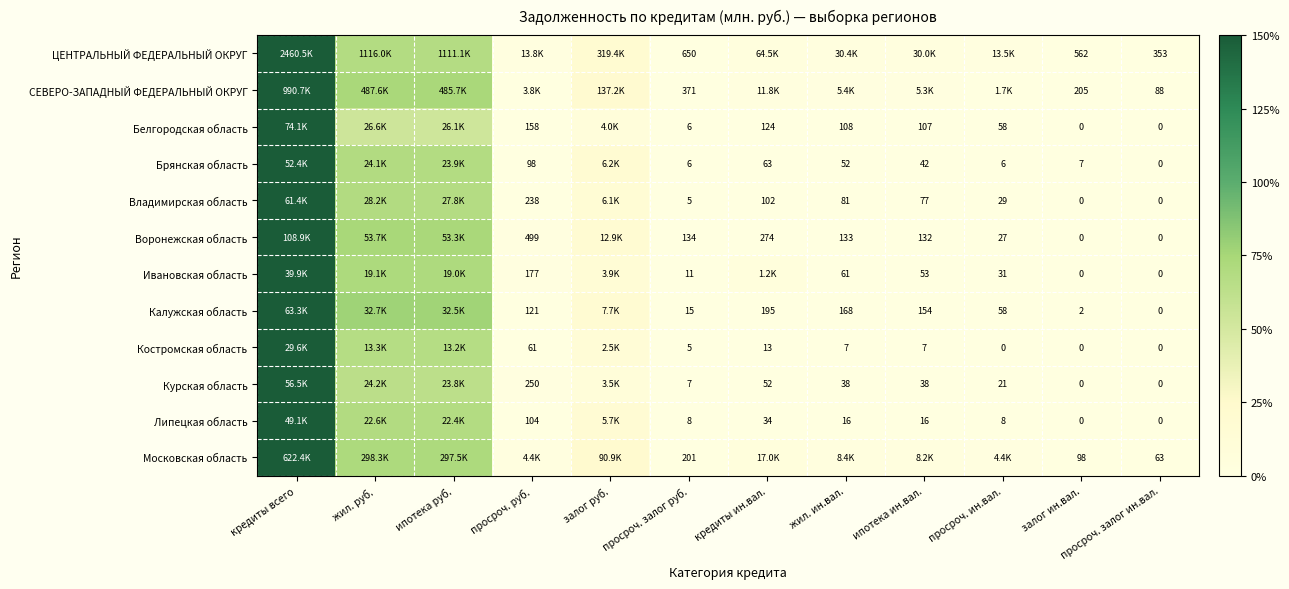

Is the value of Костромская область at ипотека ин.вал. greater than the value of Курская область at ипотека ин.вал.?

No